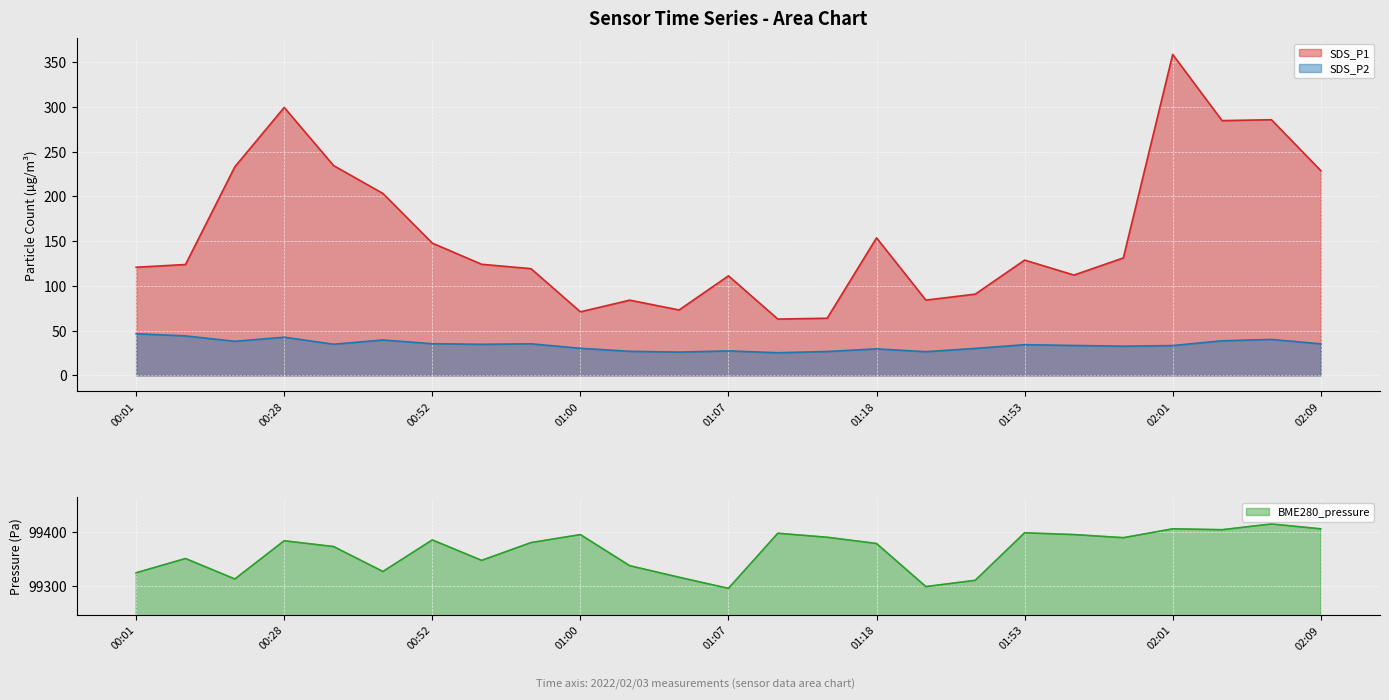

In SDS_P1, how many points are lower than both neighbors (excluding endpoints)?

6